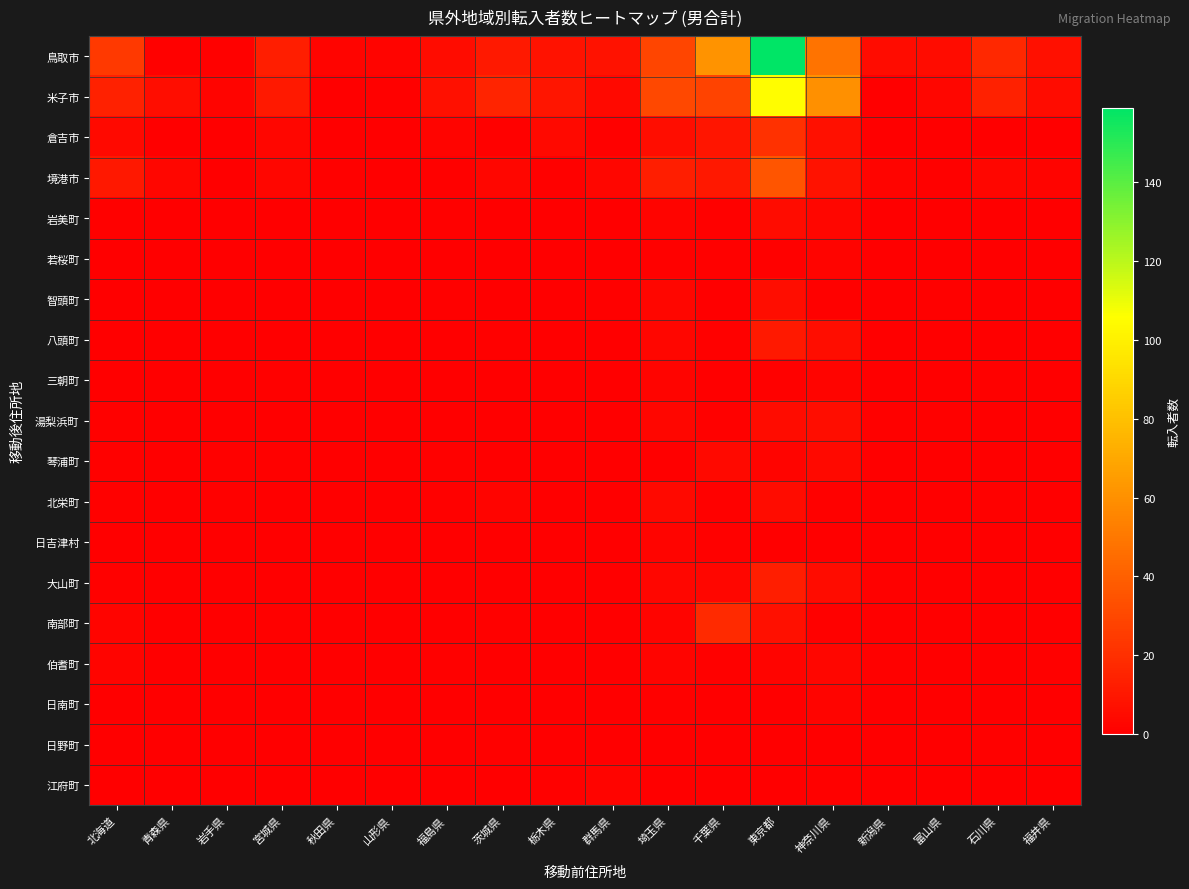

Count the number of data series in this chart.

19